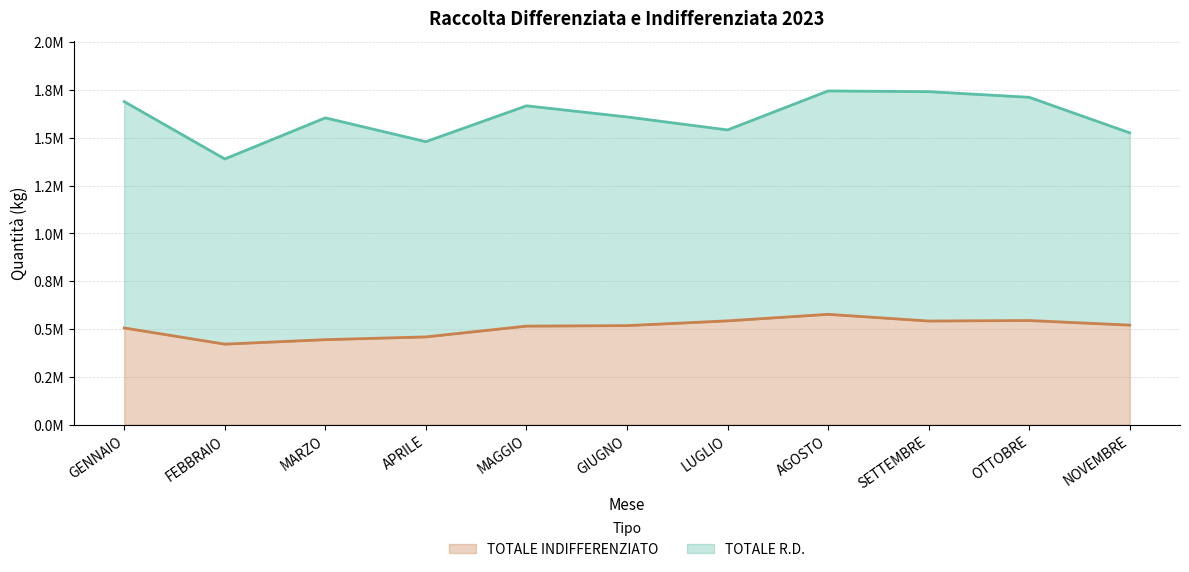

Reading left to right, list all the values displayed in this chart.

GENNAIO=505390	FEBBRAIO=420740	MARZO=444200	APRILE=458640	MAGGIO=515020	GIUGNO=517560	LUGLIO=542520	AGOSTO=576700	SETTEMBRE=541680	OTTOBRE=544300	NOVEMBRE=520230